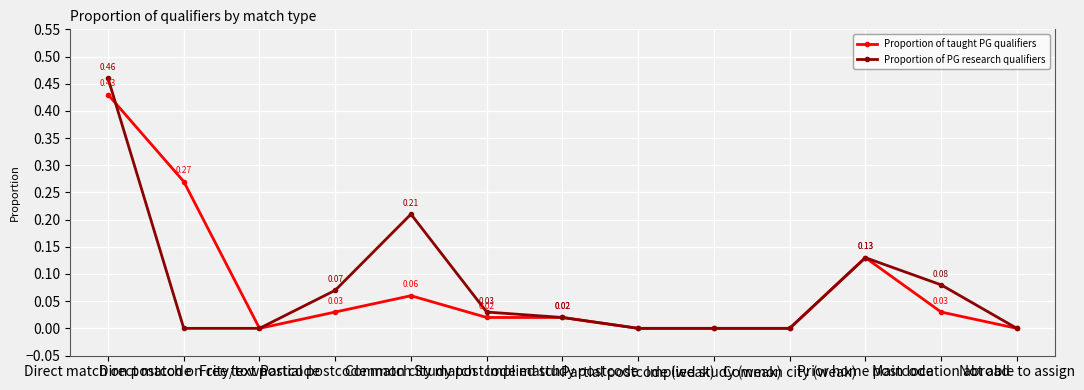

Which series has the largest range (max minus min)?

Proportion of PG research qualifiers